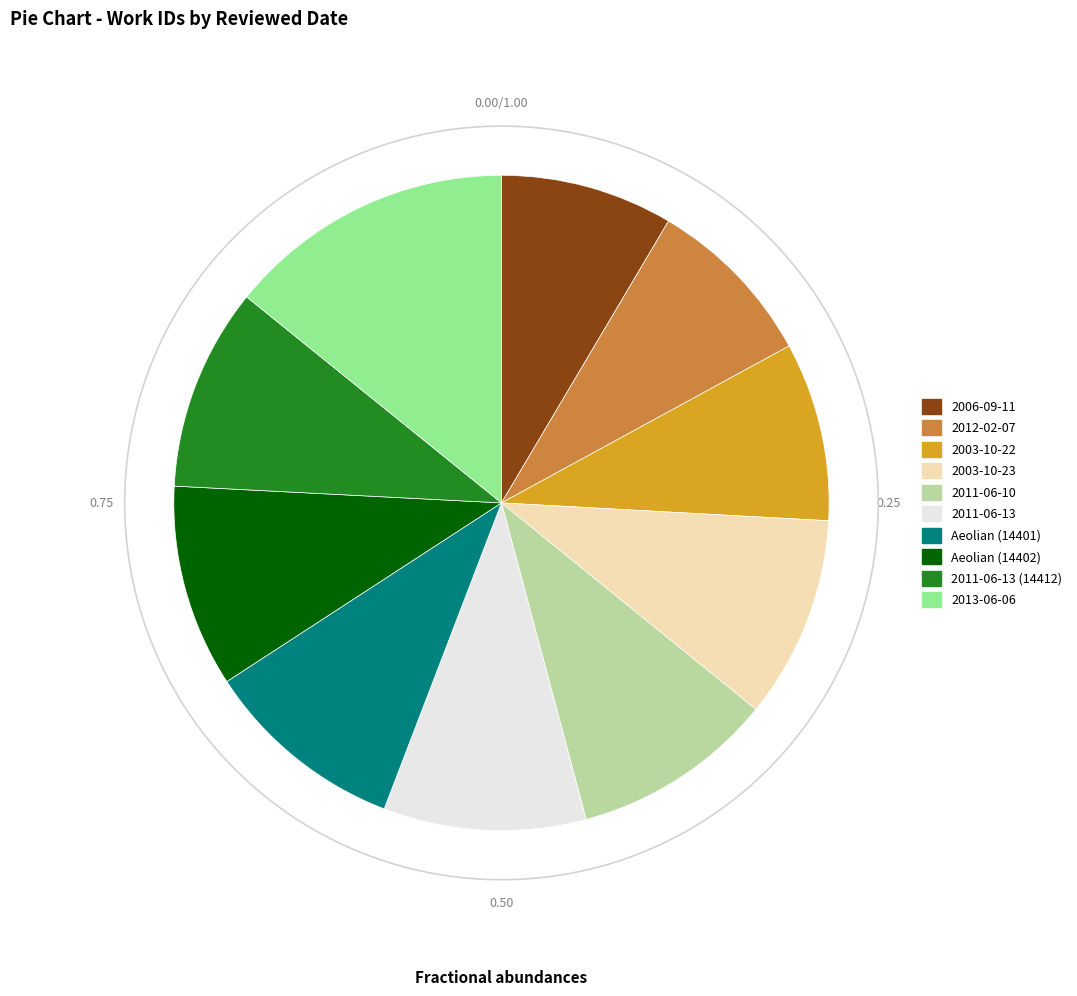

How many segments does this pie chart have?

10